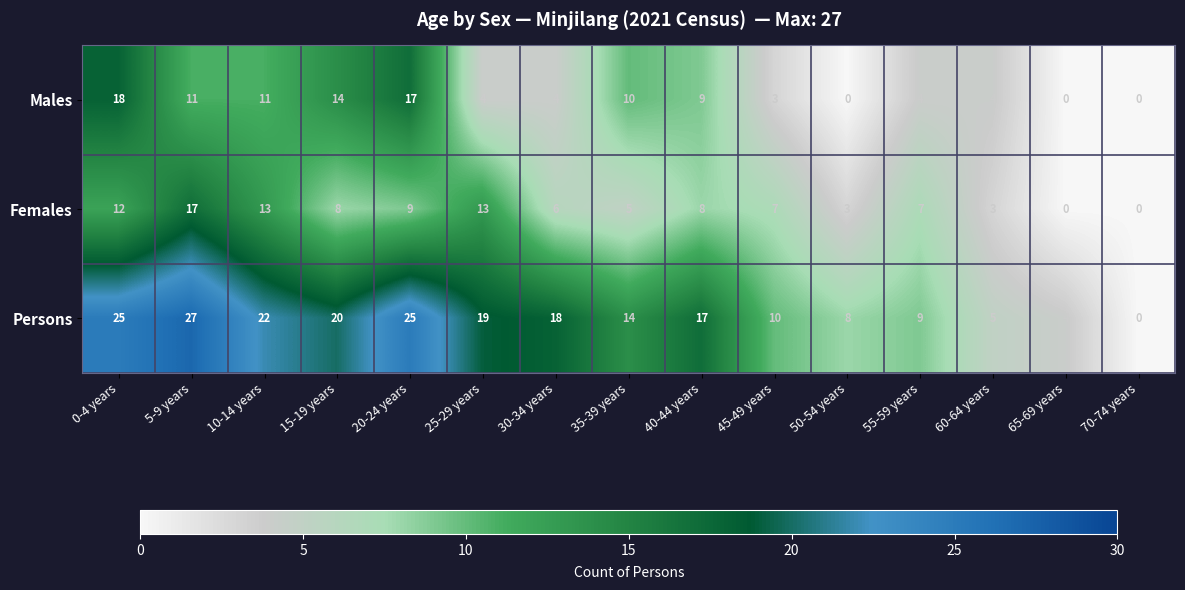

Read the Persons value at 10-14 years, to the nearest 10.

20